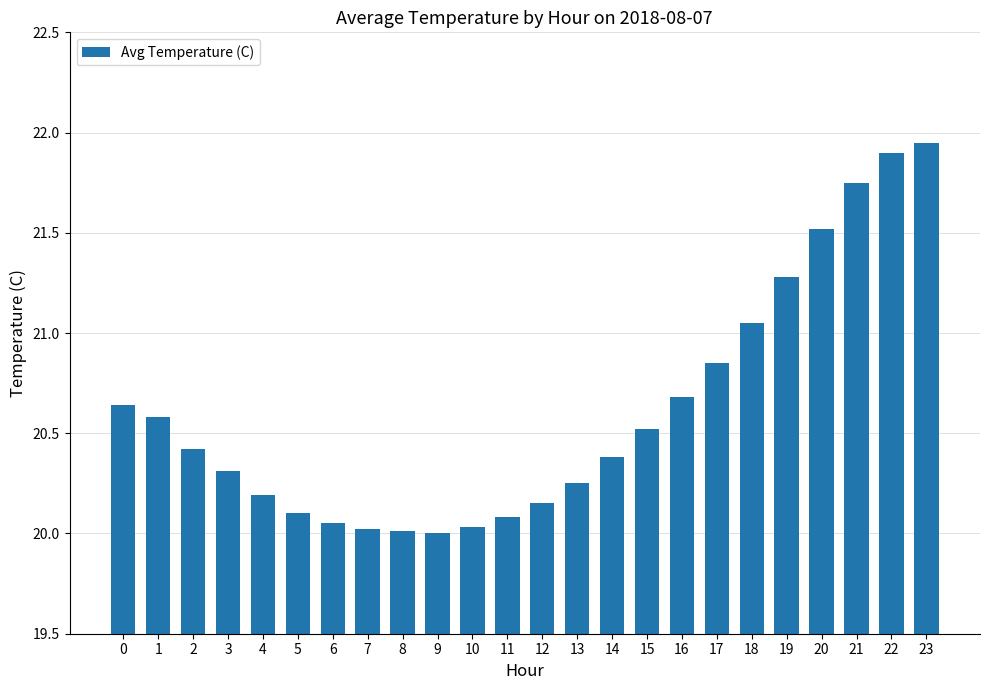

What is the difference between the maximum and second lowest values?

1.9